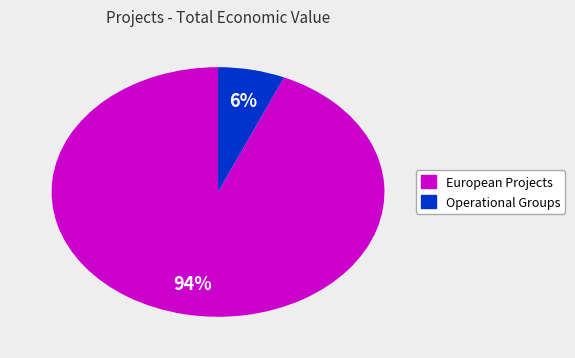

Does any single category account for the majority?

Yes